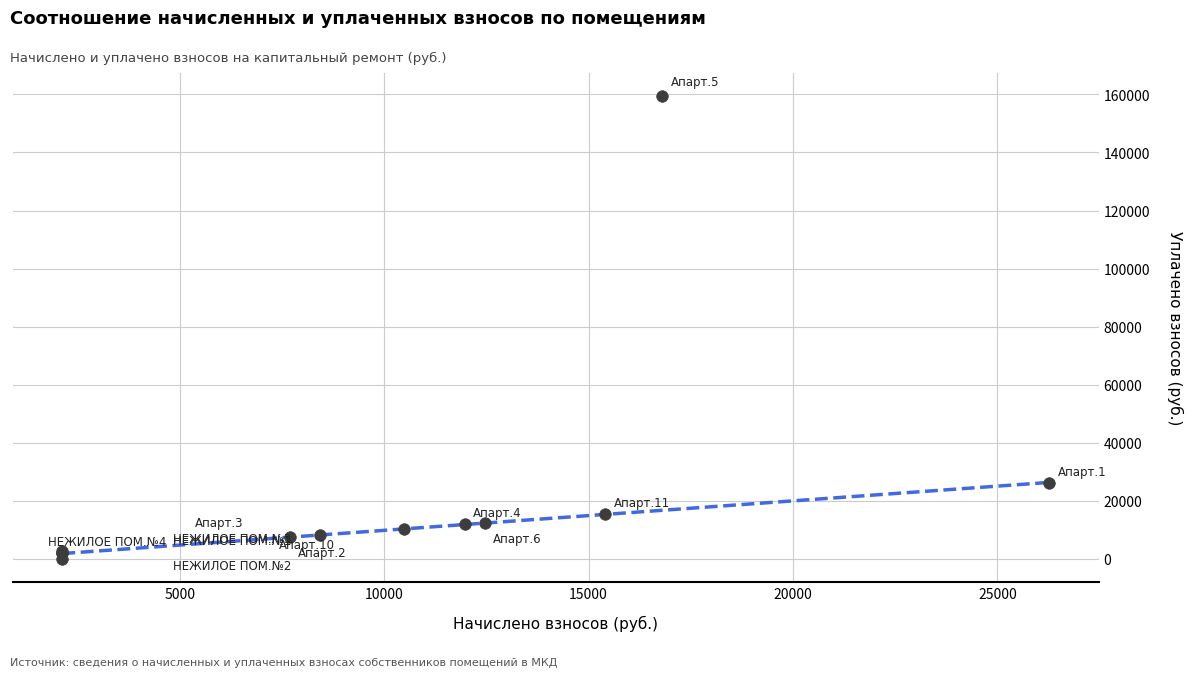

What Y value in the scatter plot is closest to 79695?

26190.5